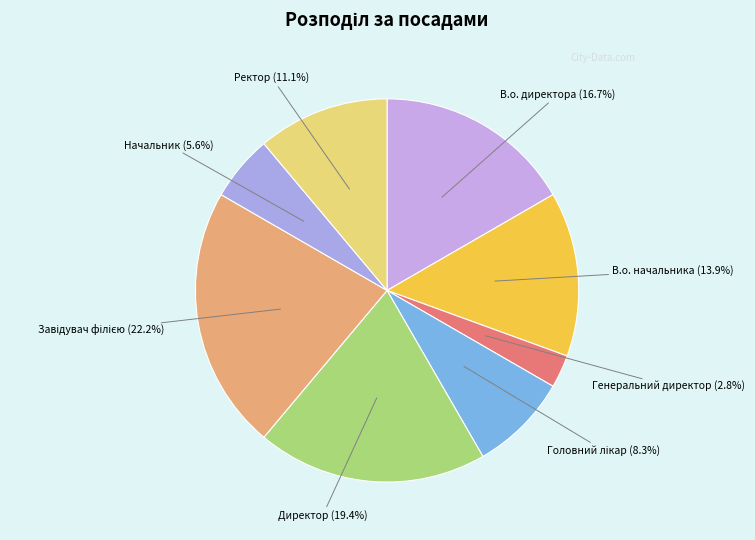

Which slice is the largest?

Завідувач філією